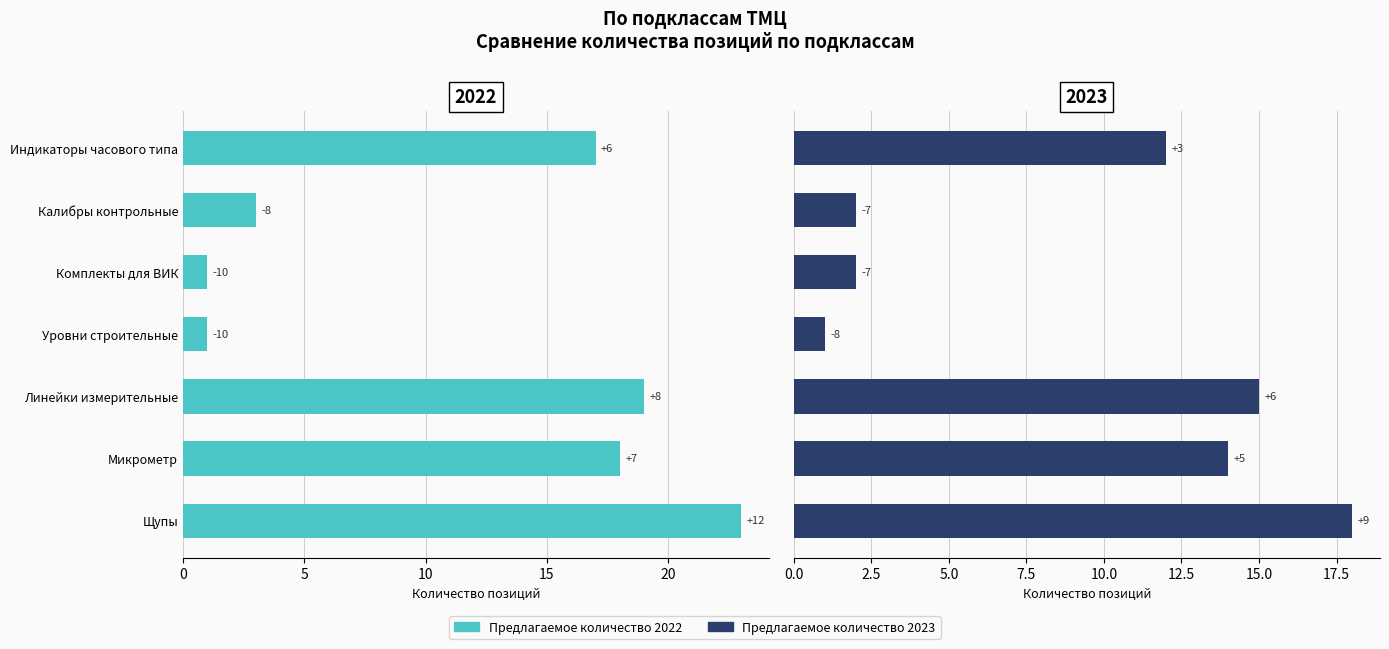

True or false: Предлагаемое количество 2022 has a value of 18 at Микрометр.

True